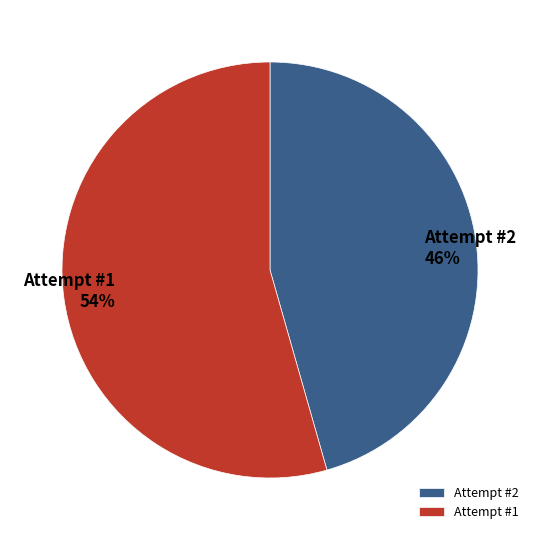

Is there any slice that represents more than half of the pie?

Yes